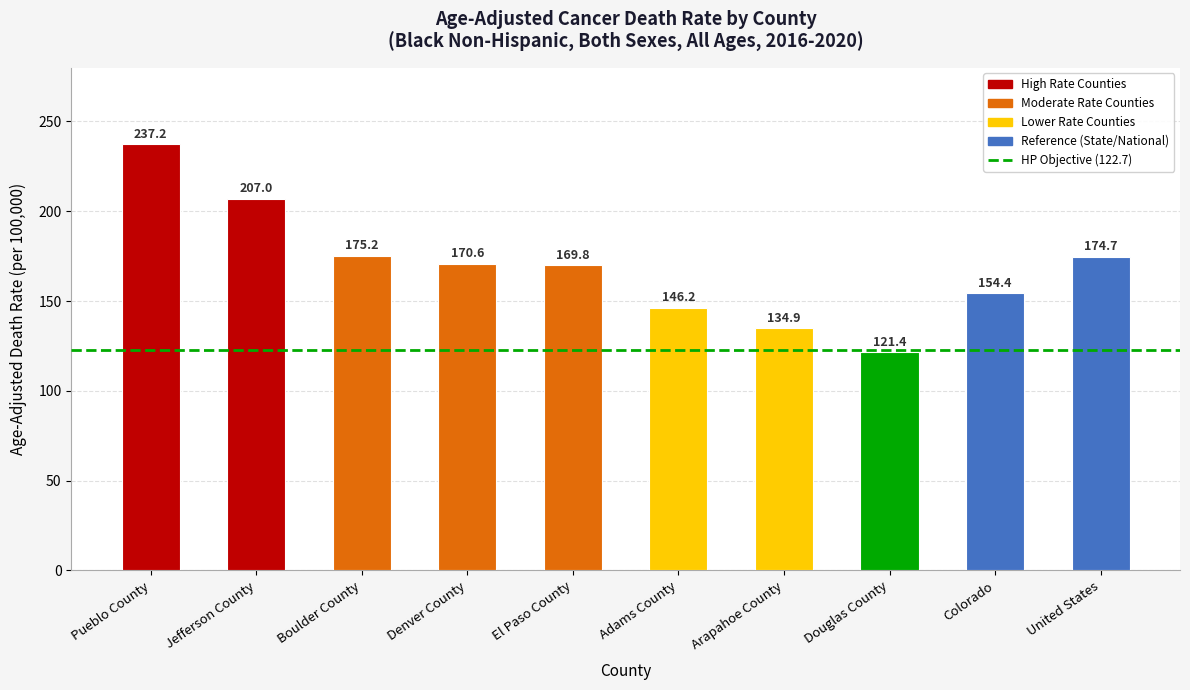

The chart shows a value of 29.7 at Douglas County. True or false?

False